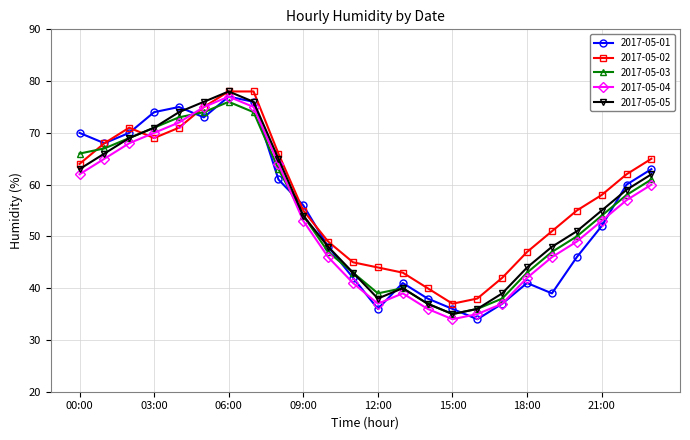

True or false: 2017-05-04 has more than 1 points higher than both neighbors.

True